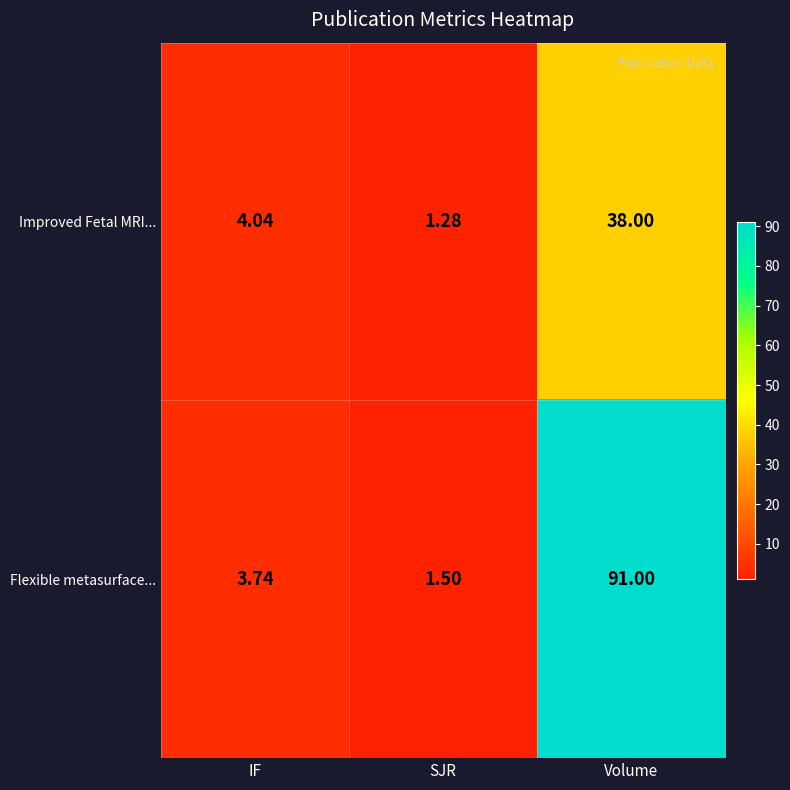

Is the value of Flexible metasurface... at Volume greater than the value of Improved Fetal MRI... at SJR?

Yes